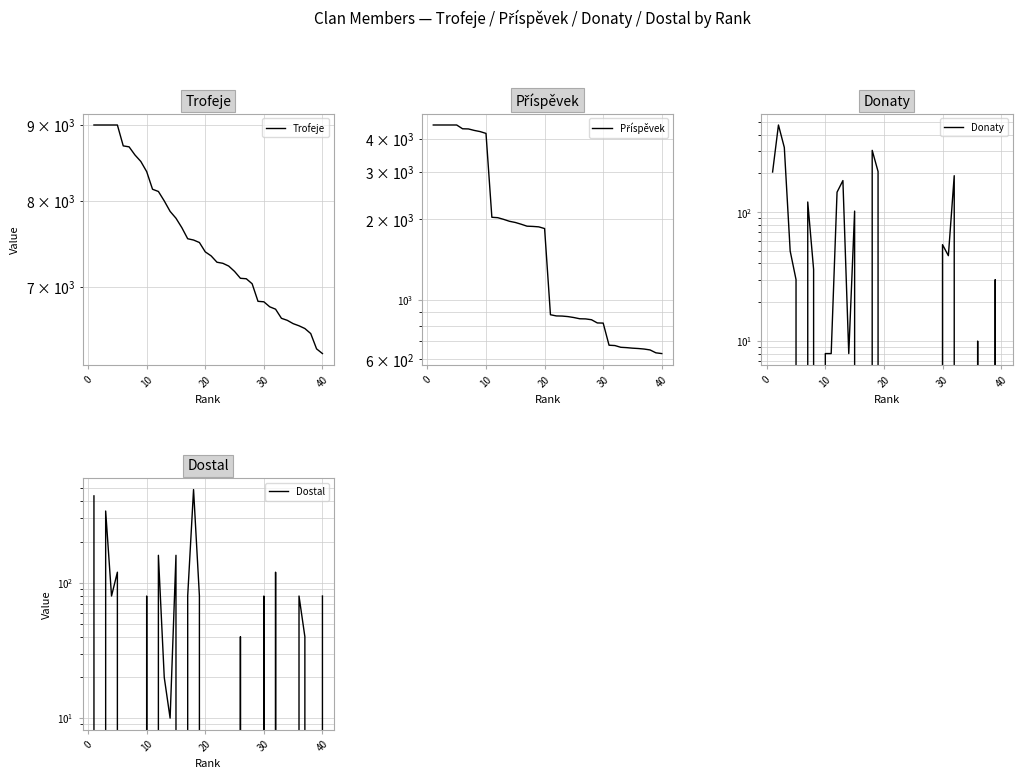

True or false: Donaty and Příspěvek intersect in this chart.

False